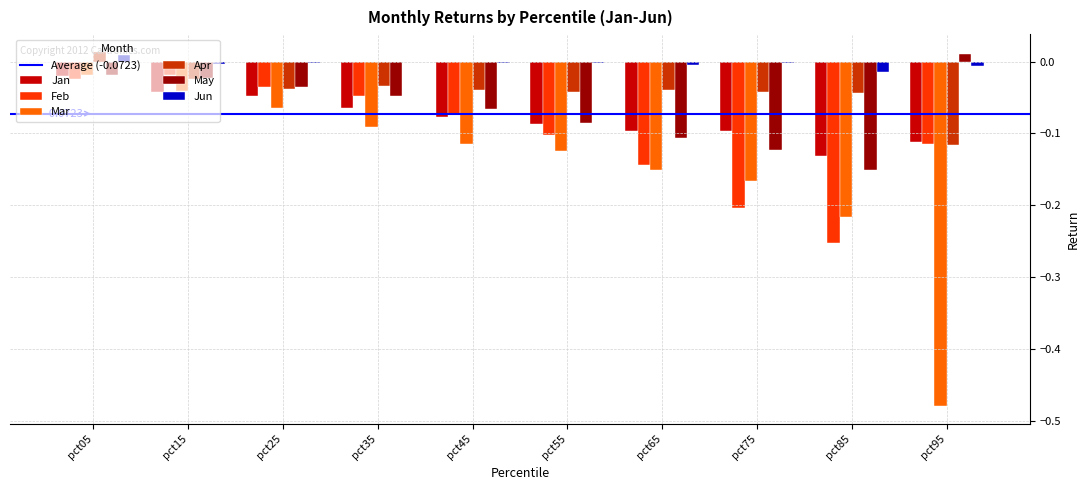

How many distinct data groups are displayed?

6